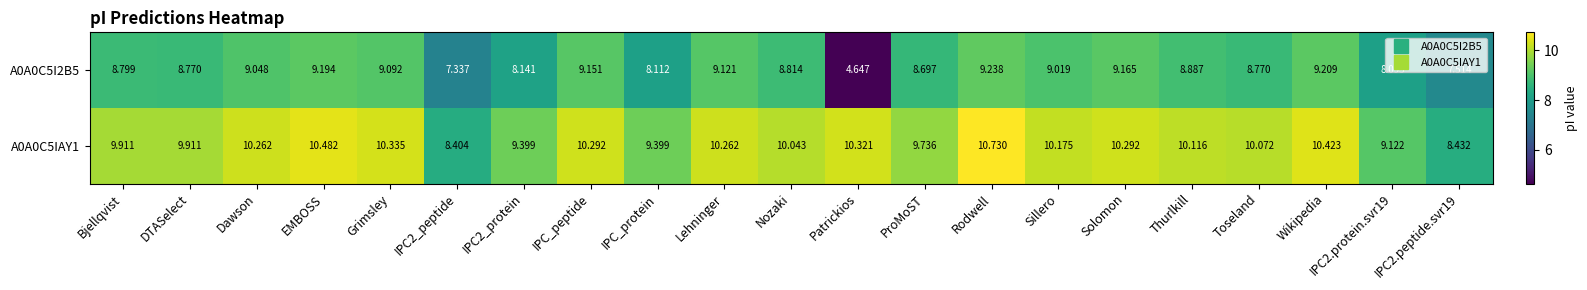

At which label does A0A0C5IAY1 first exceed 10?

Dawson